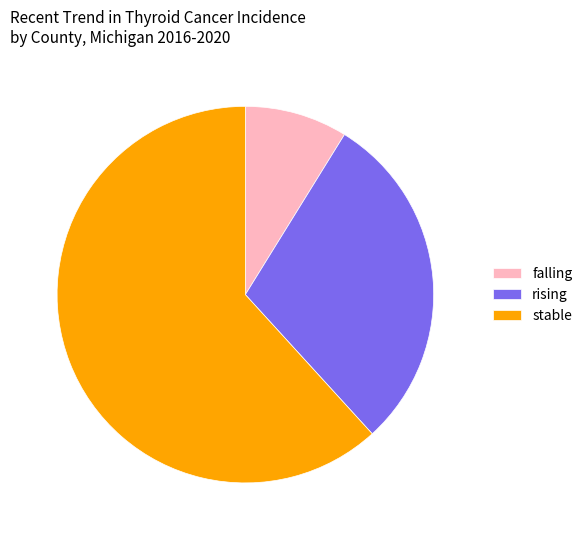

What is the ratio of the value at rising to the value at falling?

3.3